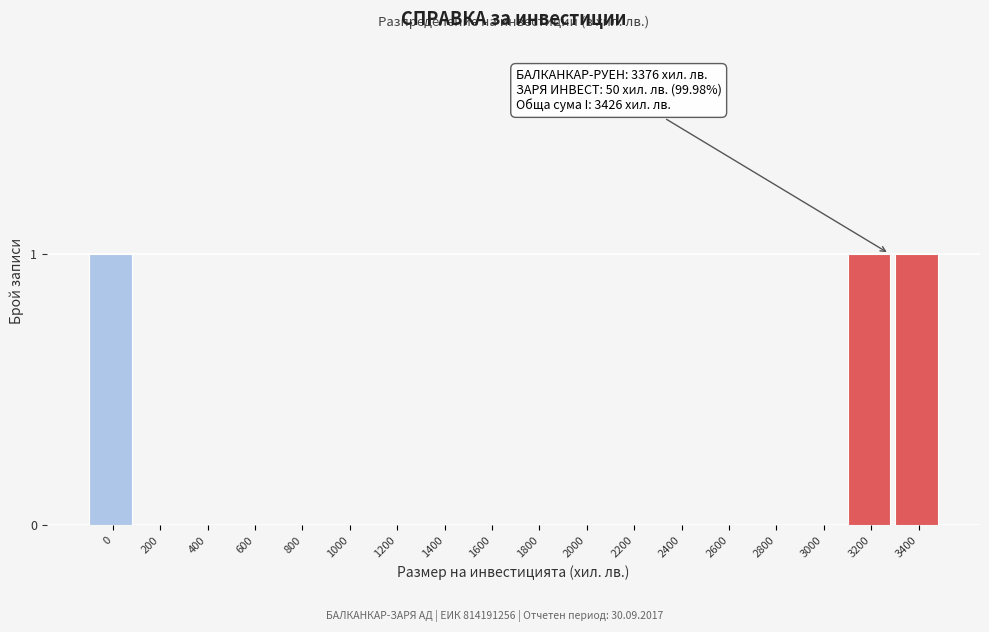

Reading left to right, extract all data points from this chart.

0=1	200=0	400=0	600=0	800=0	1000=0	1200=0	1400=0	1600=0	1800=0	2000=0	2200=0	2400=0	2600=0	2800=0	3000=0	3200=1	3400=1